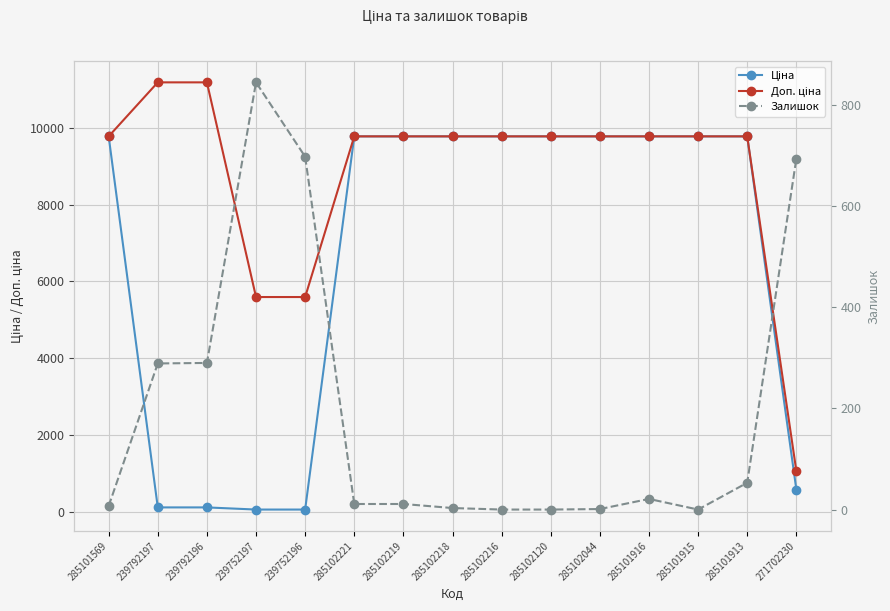

What are all the series names shown in the legend?

Ціна, Доп. ціна, Залишок